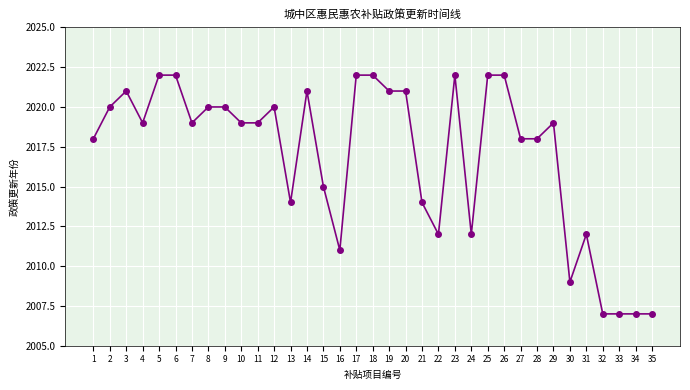

How many categories are shown in the chart?

35